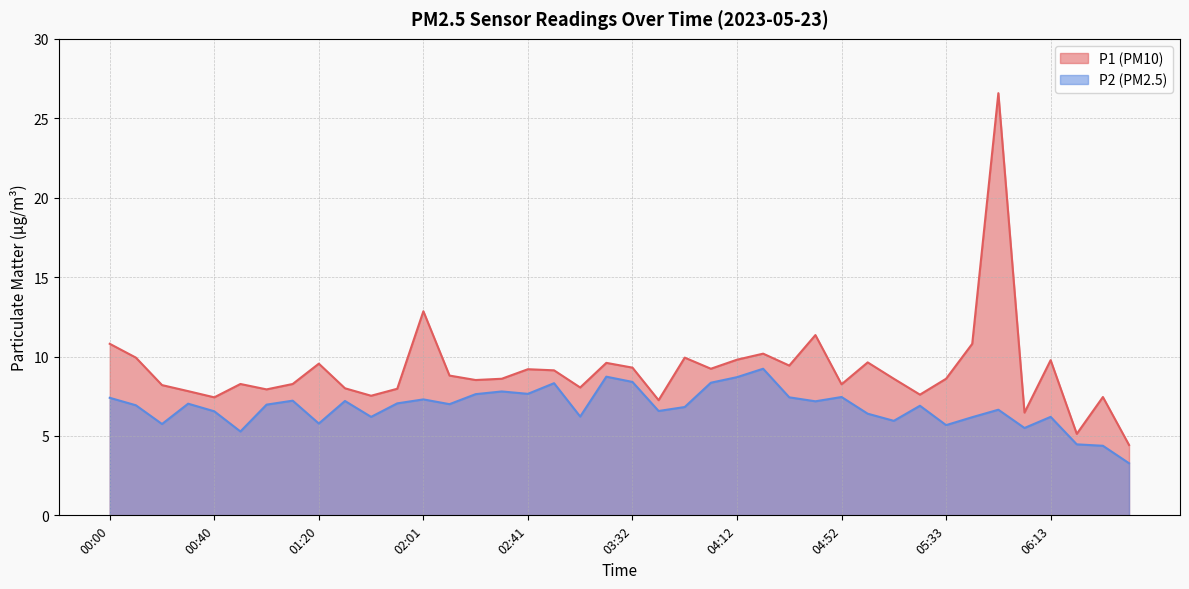

True or false: P1 and P2 intersect in this chart.

False